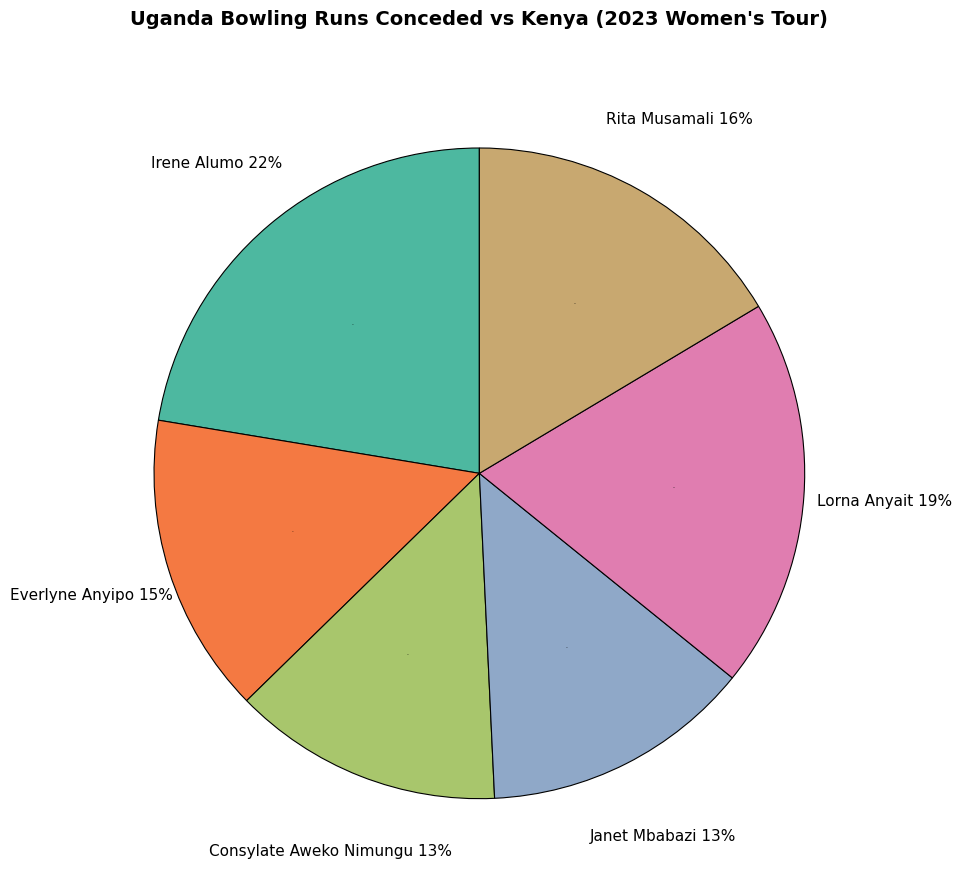

Which category has the biggest portion of the pie?

Irene Alumo